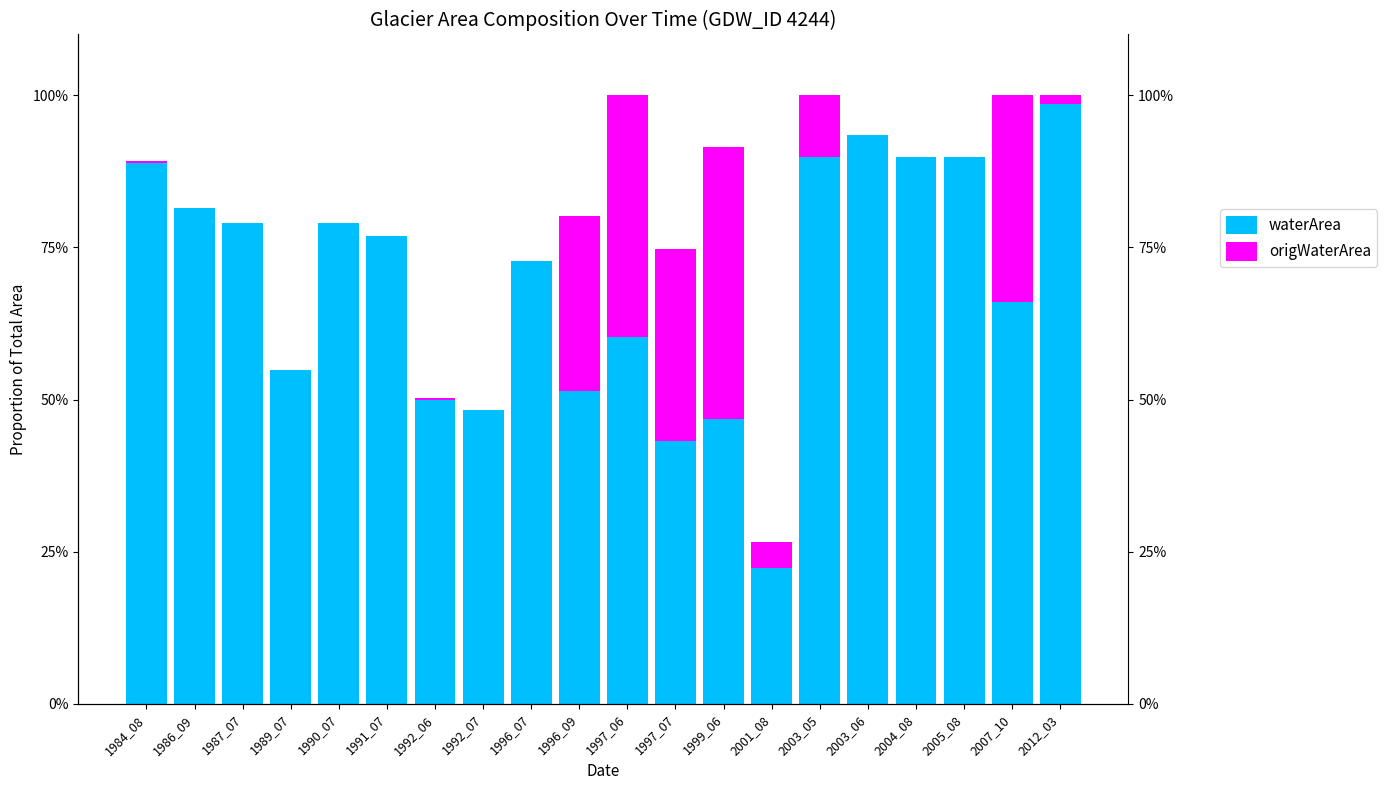

What is the difference between the origWaterArea values at 2003_06 and 2001_08?

4.3